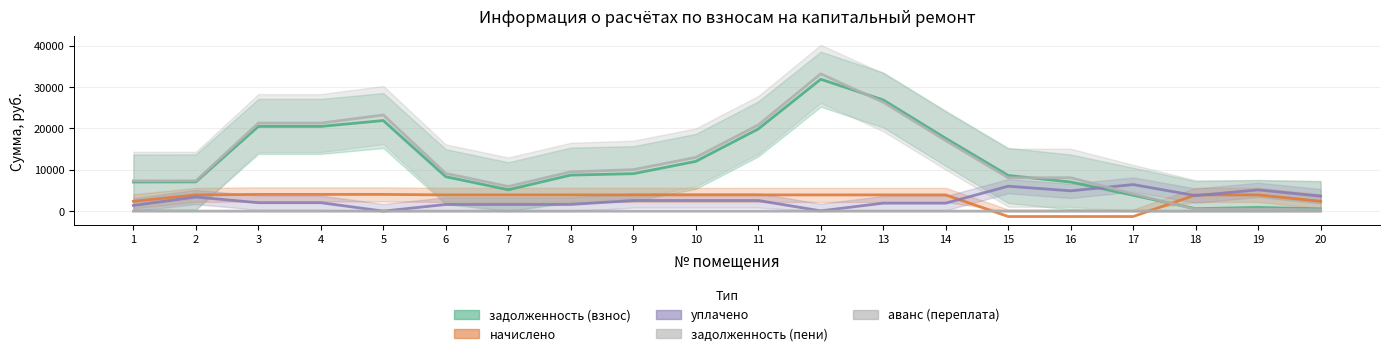

Which series changed the most between 4 and 8?

задолженность (пени)